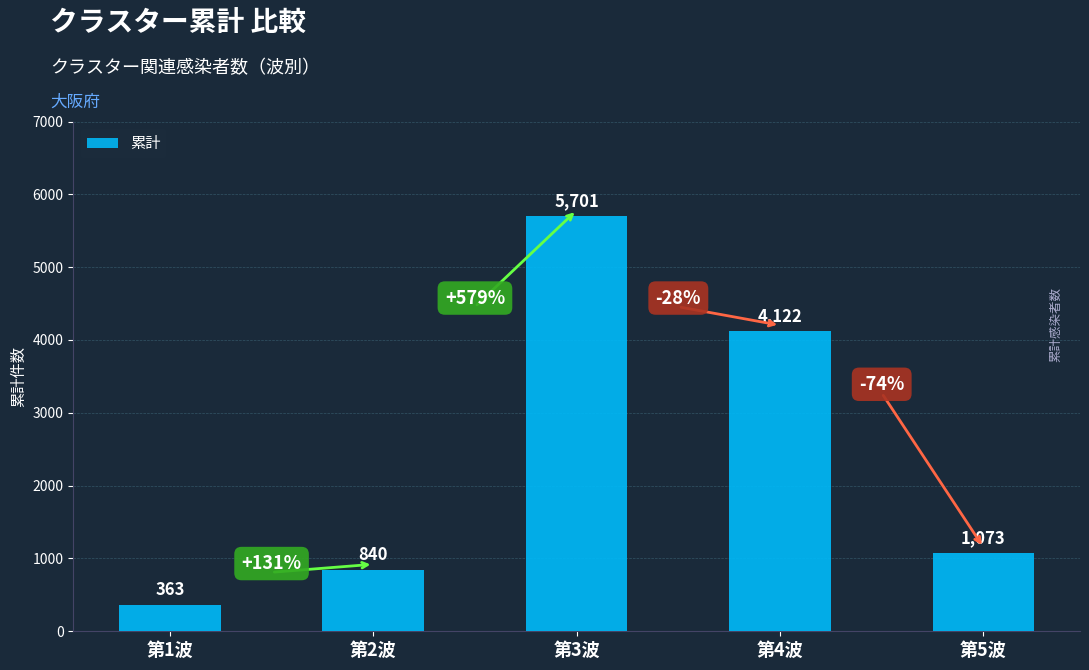

List the labels in order of value, smallest first.

第1波, 第2波, 第5波, 第4波, 第3波